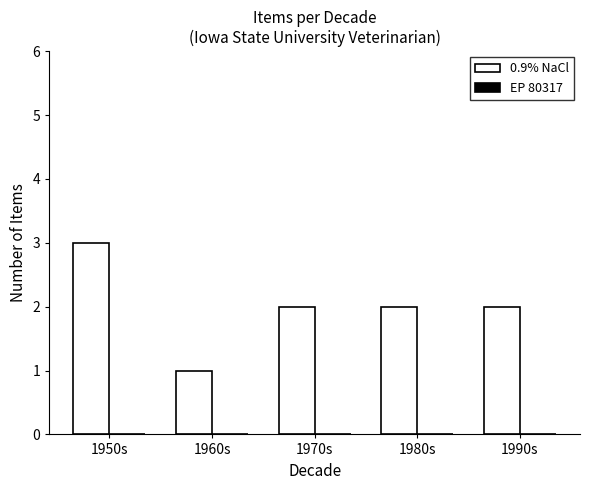

What is the label of the 4th bar from the left?

1980s